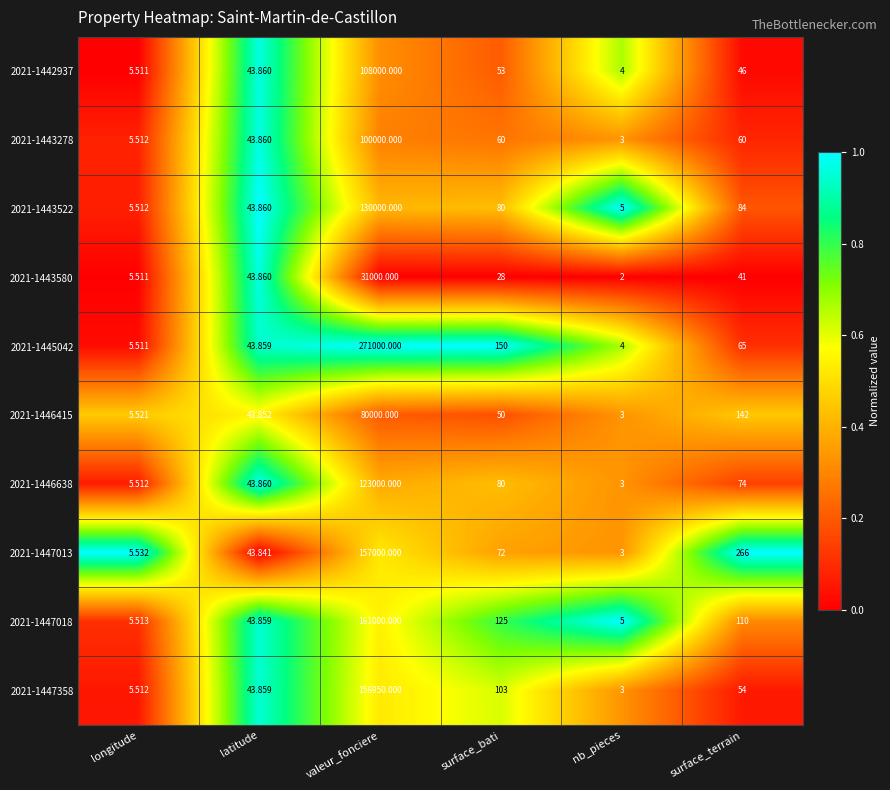

List the labels in order of 2021-1443580 value, largest first.

valeur_fonciere, latitude, surface_terrain, surface_bati, longitude, nb_pieces